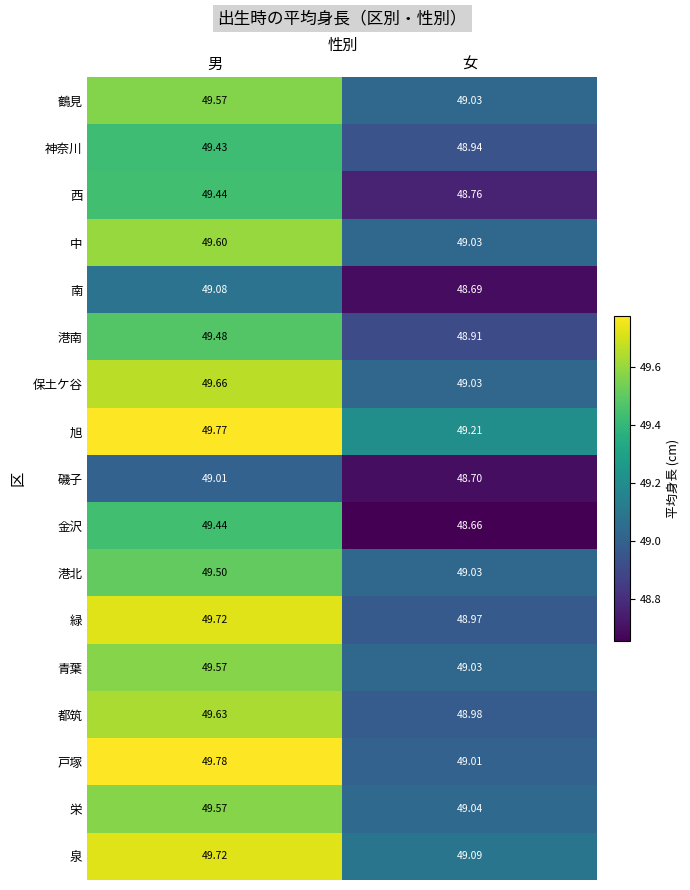

Which series changed the most between 男 and 女?

金沢